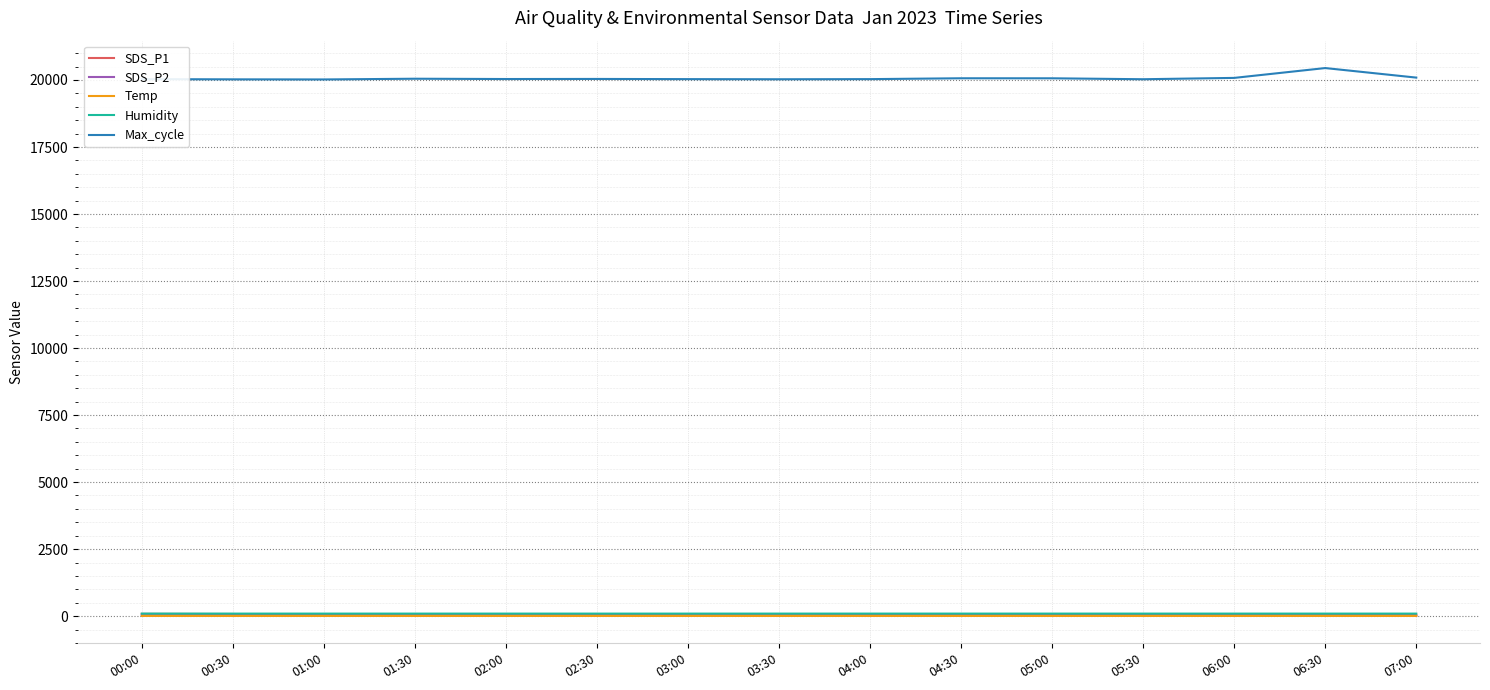

True or false: Temp has a value of 6.7 at 06:00.

True